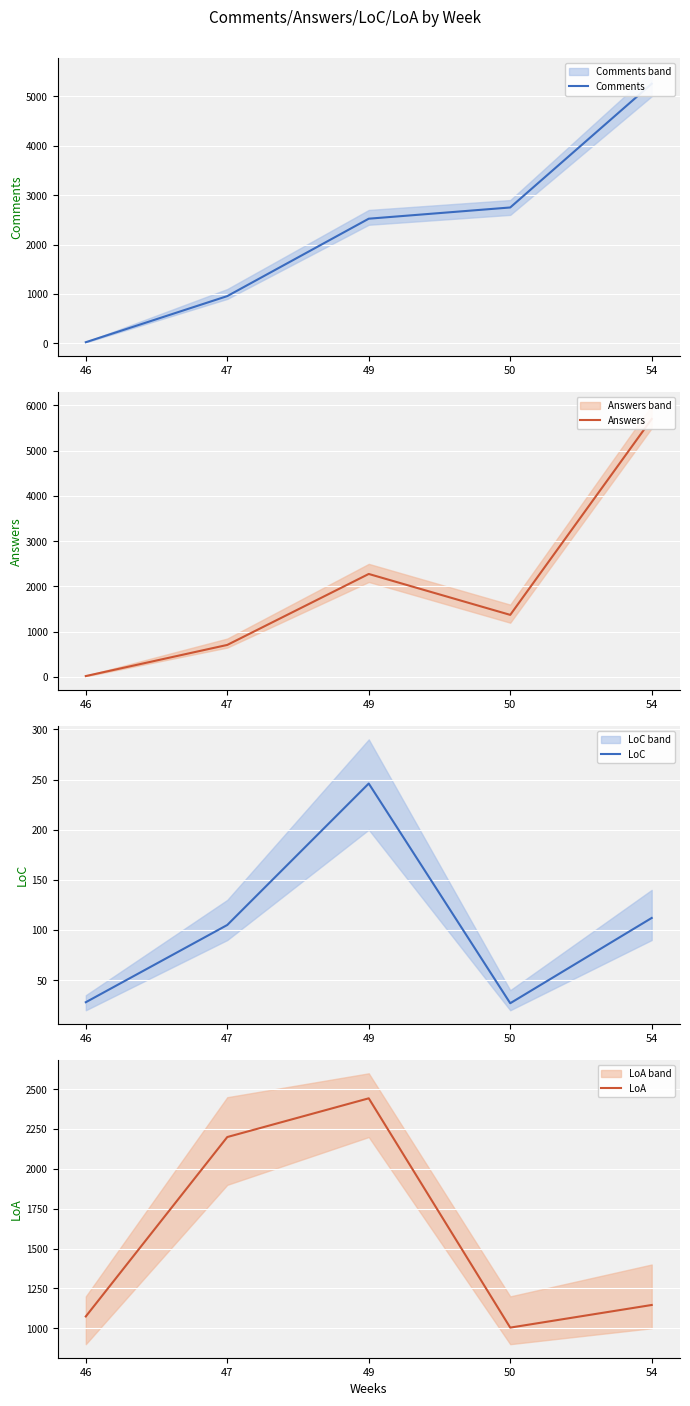

At how many categories does at least one series exceed 908?

5